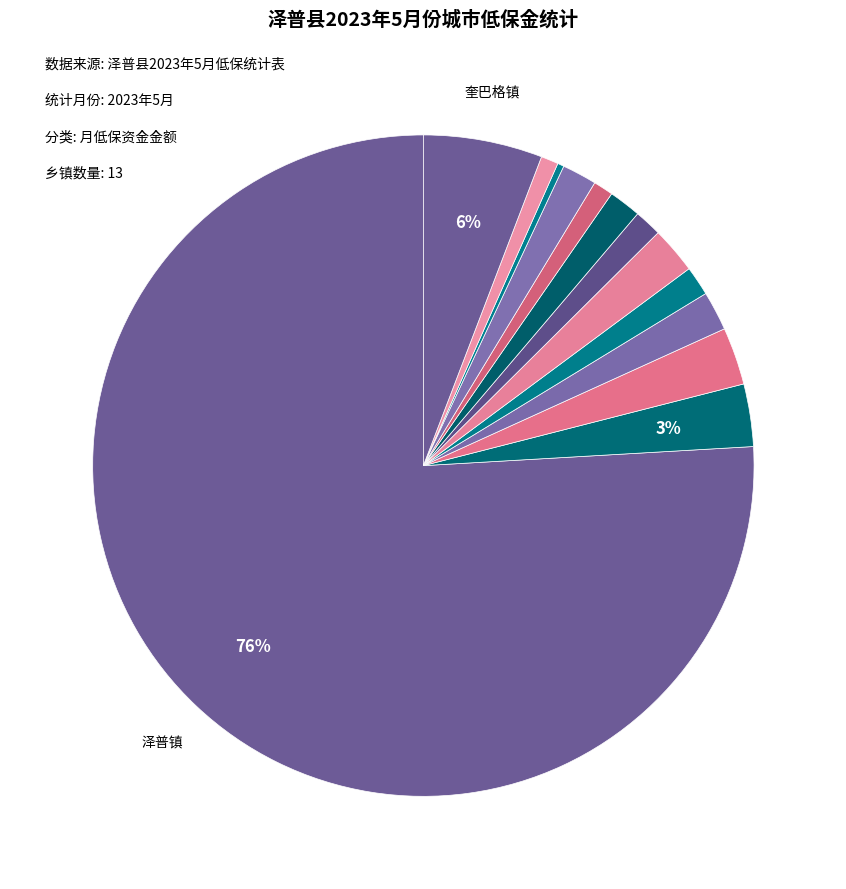

Which slice is the largest?

泽普镇